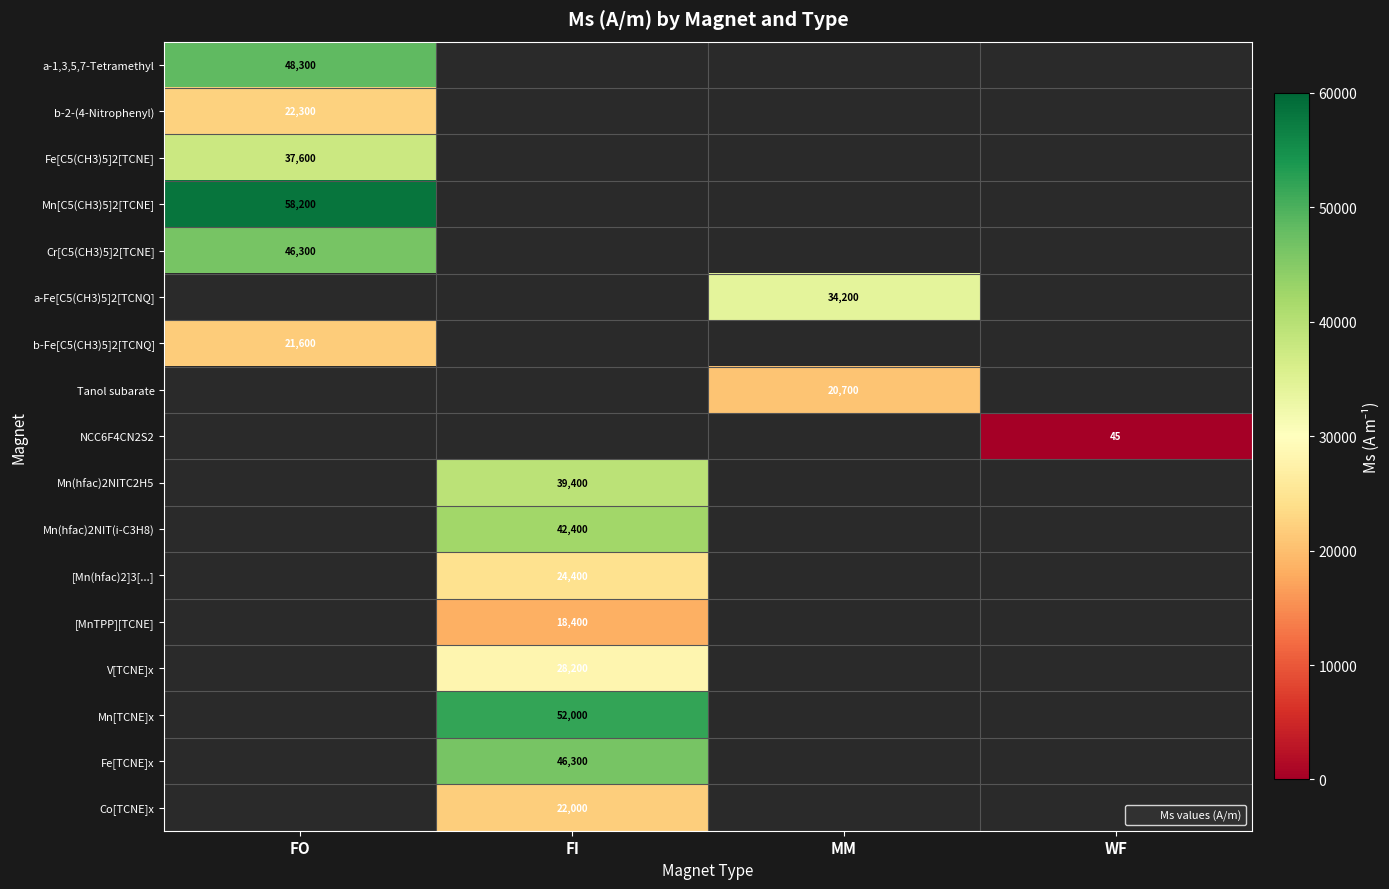

What is the spread (max minus min) of values at FO?

36600.0